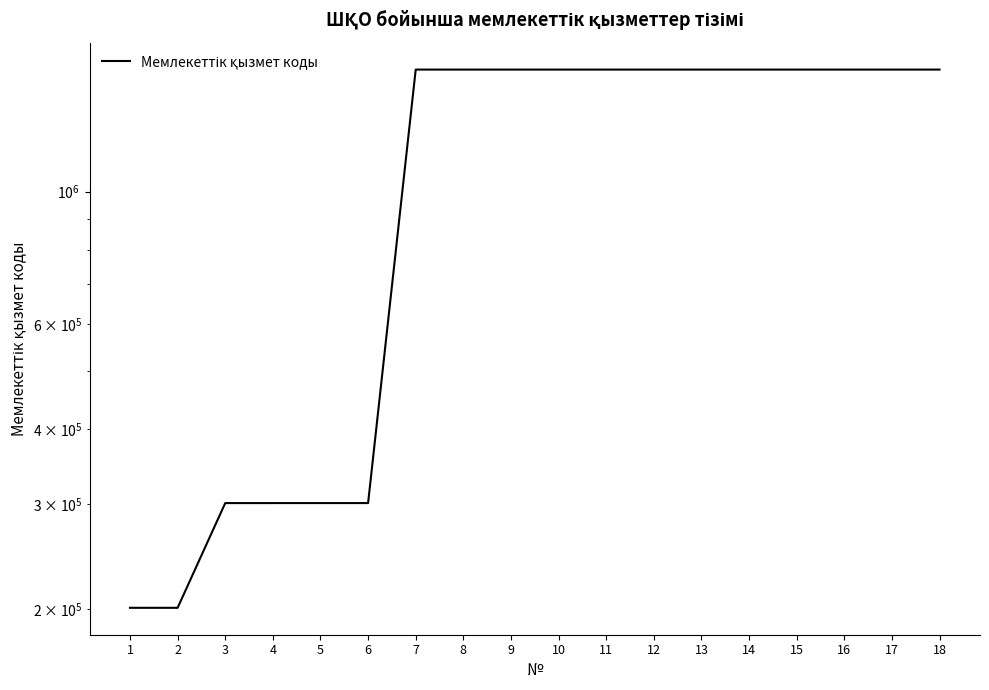

What is the value of the 17th point from the left?

1601016